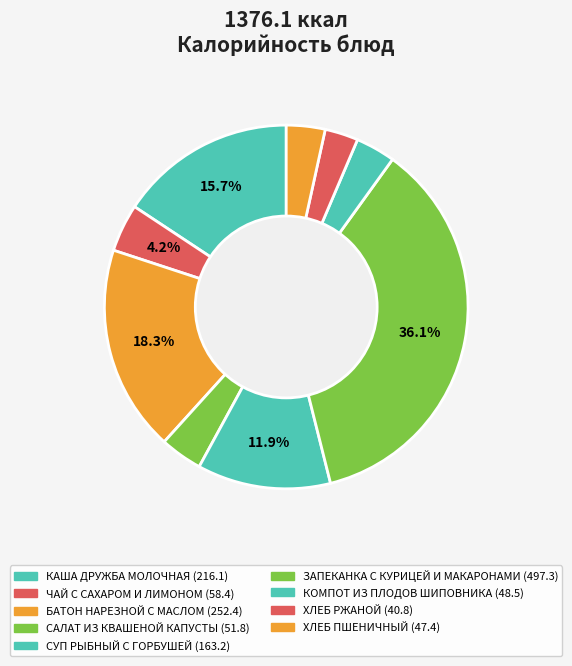

What is the change in value from БАТОН НАРЕЗНОЙ С МАСЛОМ to ЗАПЕКАНКА С КУРИЦЕЙ И МАКАРОНАМИ?

+244.9